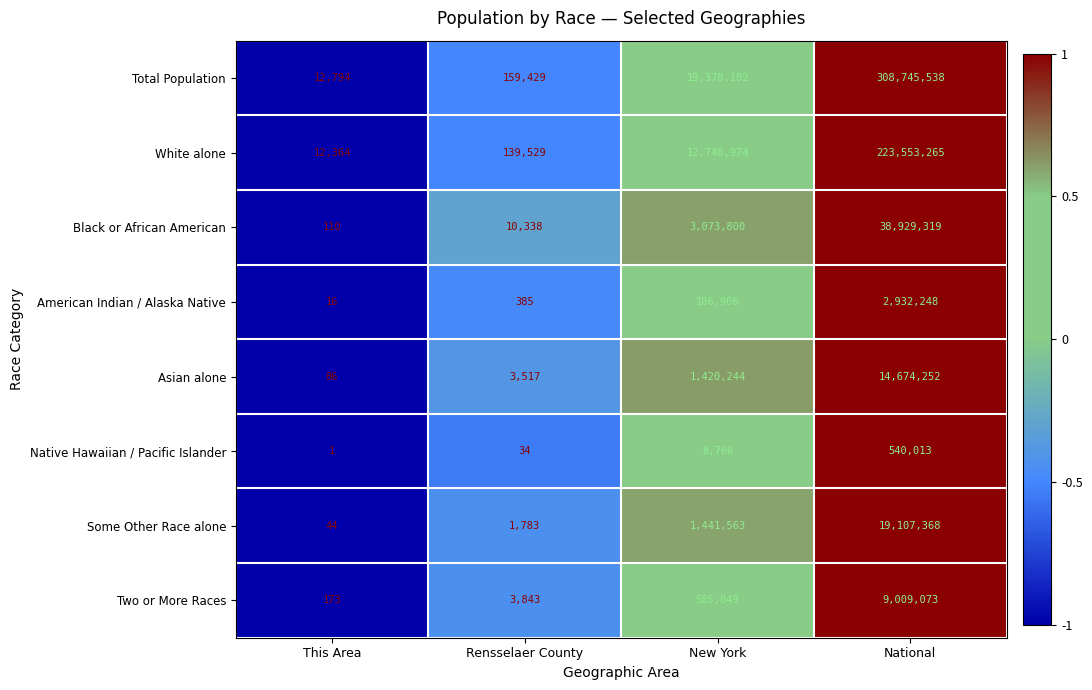

List the series in order of their peak value, lowest first.

Native Hawaiian / Pacific Islander, American Indian / Alaska Native, Two or More Races, Asian alone, Some Other Race alone, Black or African American, White alone, Total Population